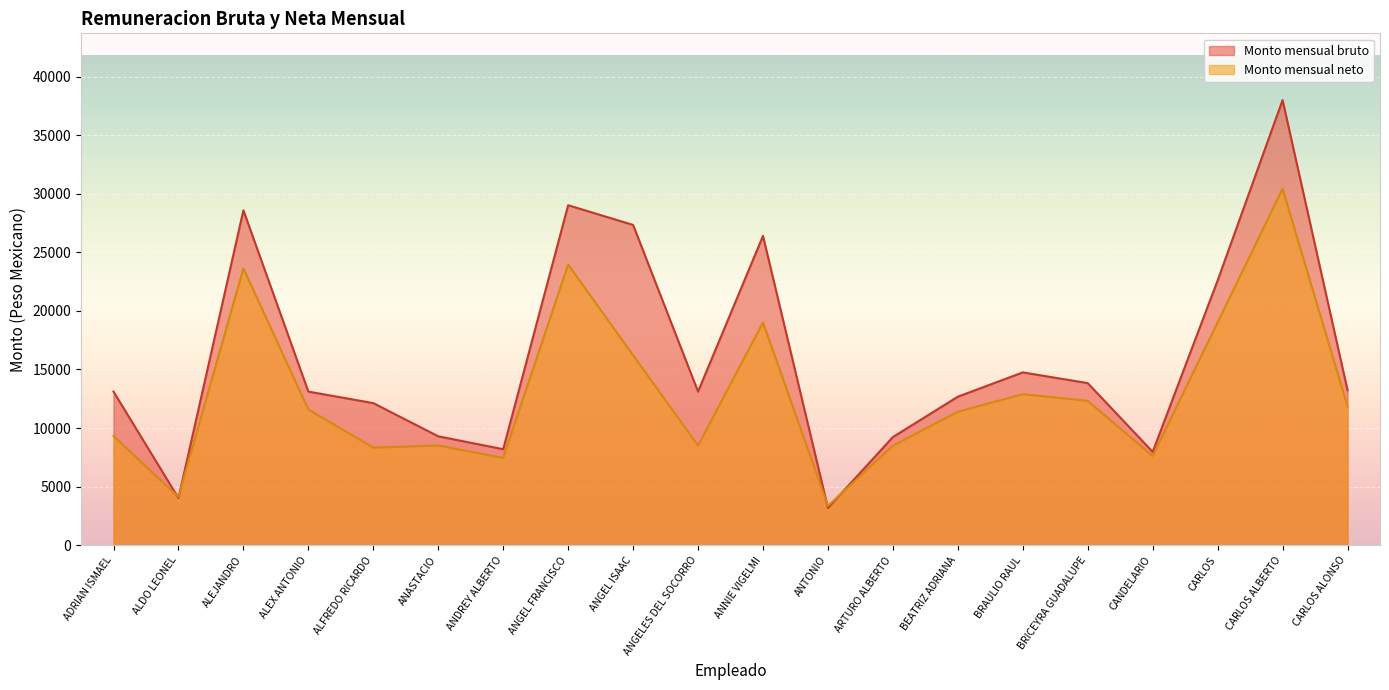

Which series ends up on top after the final intersection of Monto mensual neto and Monto mensual bruto?

Monto mensual bruto